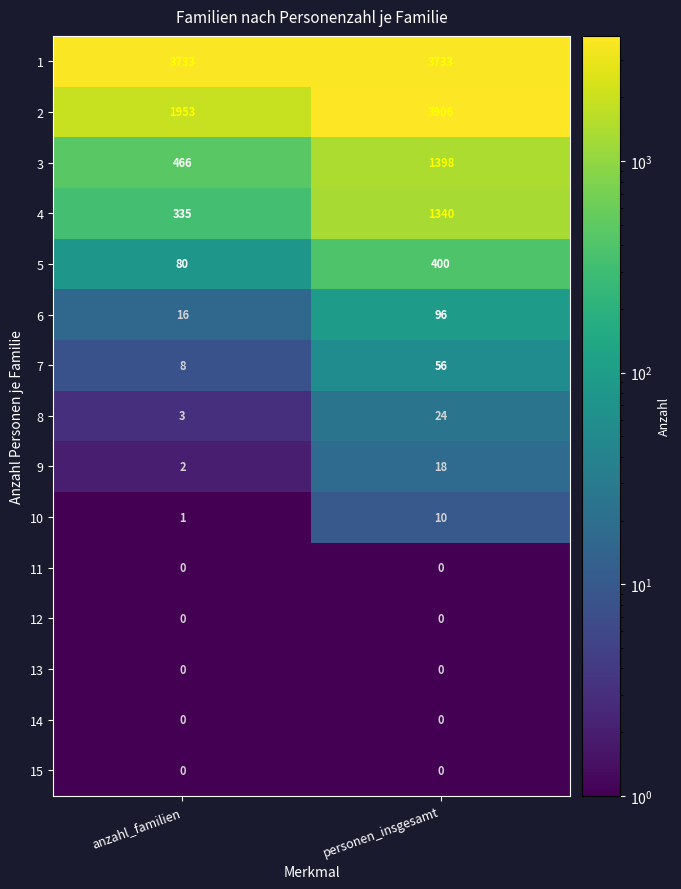

What is the difference between the highest and lowest values at personen_insgesamt?

3906